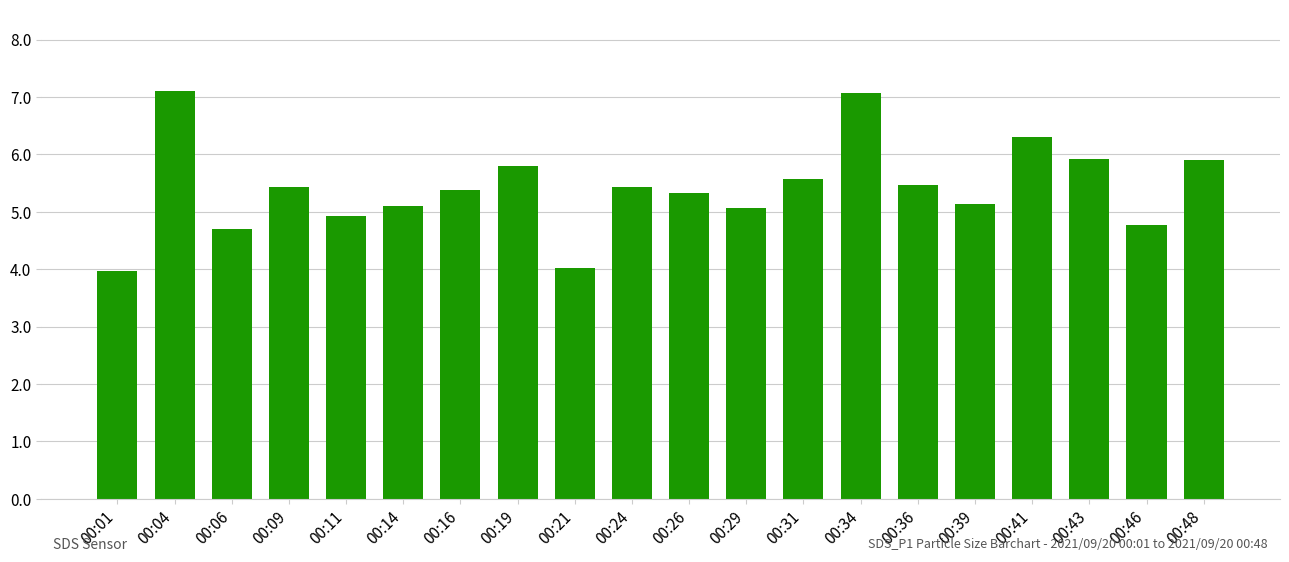

What is the value of the 12th bar from the left?

5.1